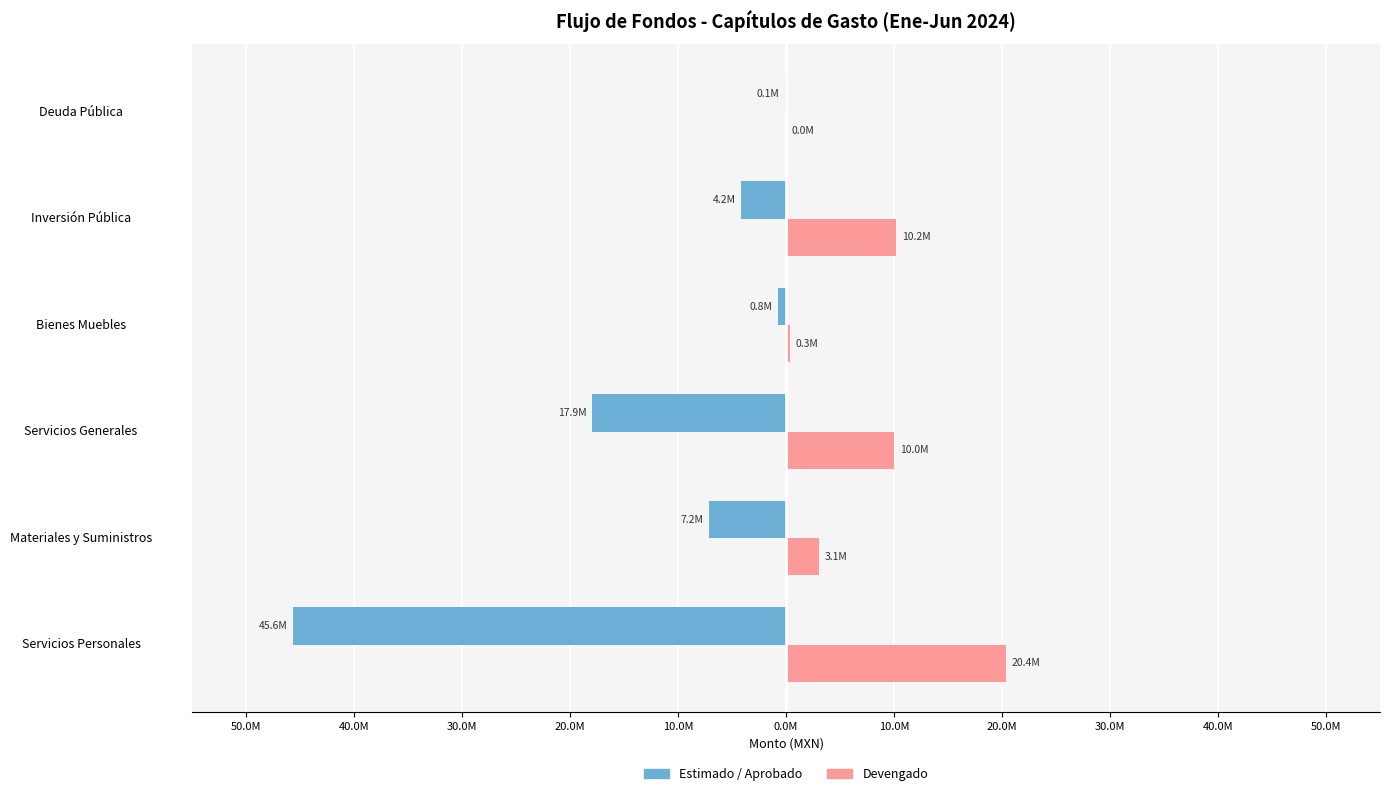

What are all the series names shown in the legend?

Estimado / Aprobado, Devengado